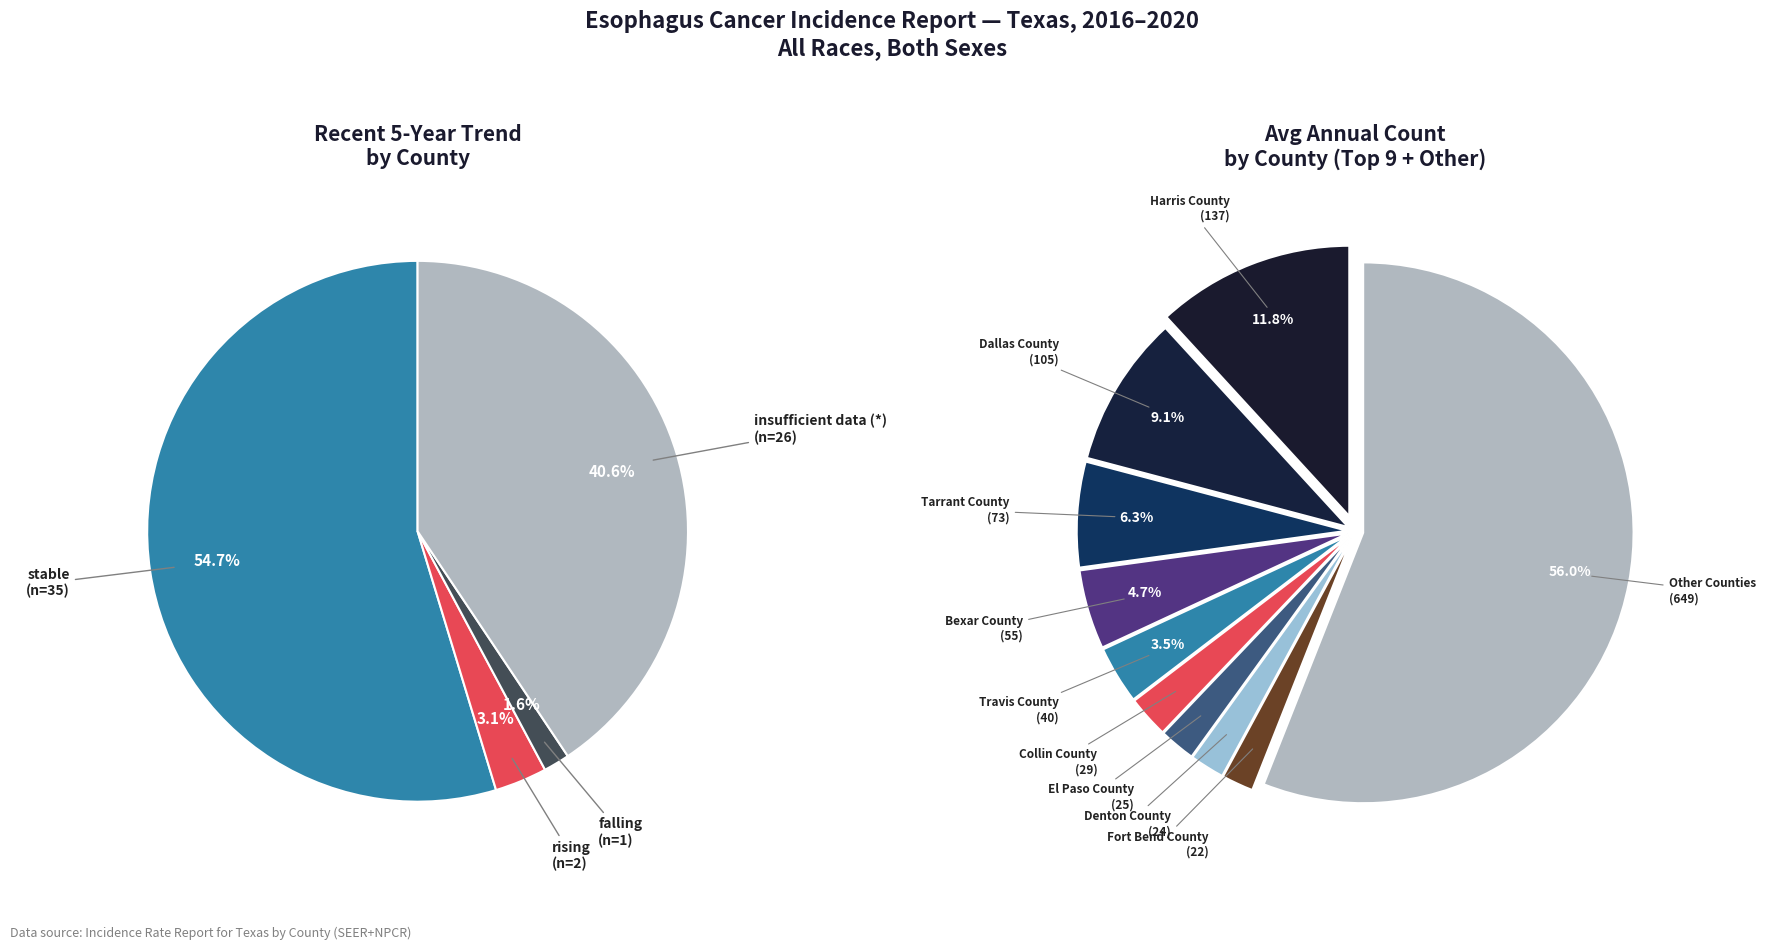

Is stable the majority of the pie?

Yes